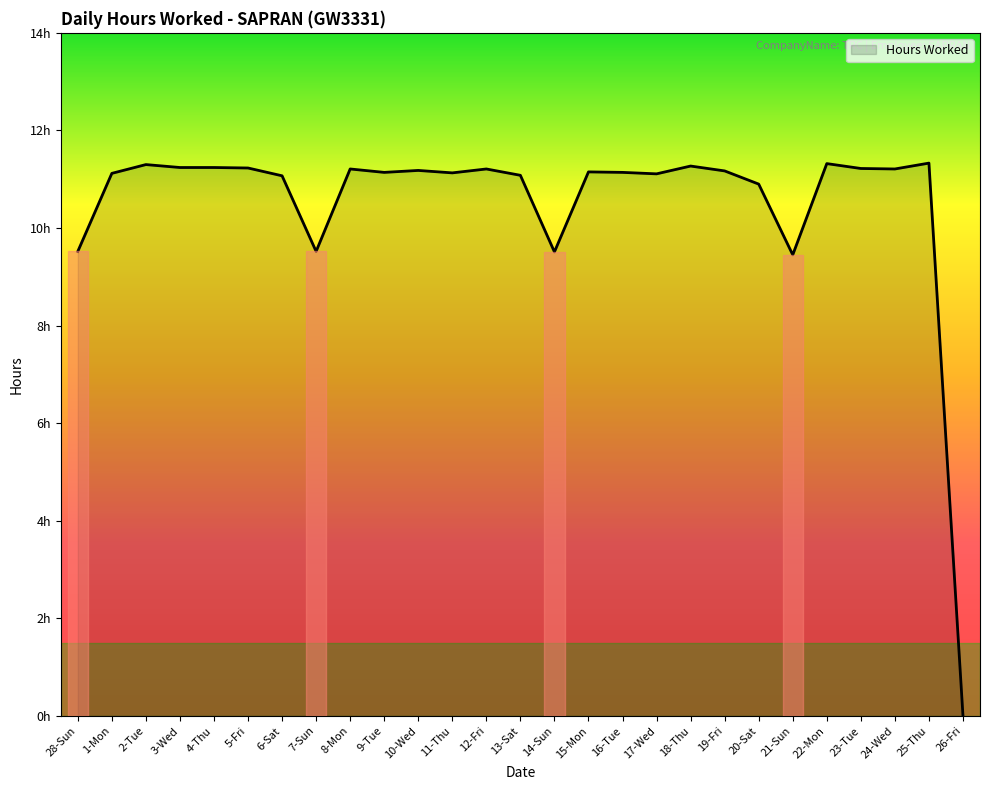

True or false: there are more than 2 points higher than both neighbors.

True